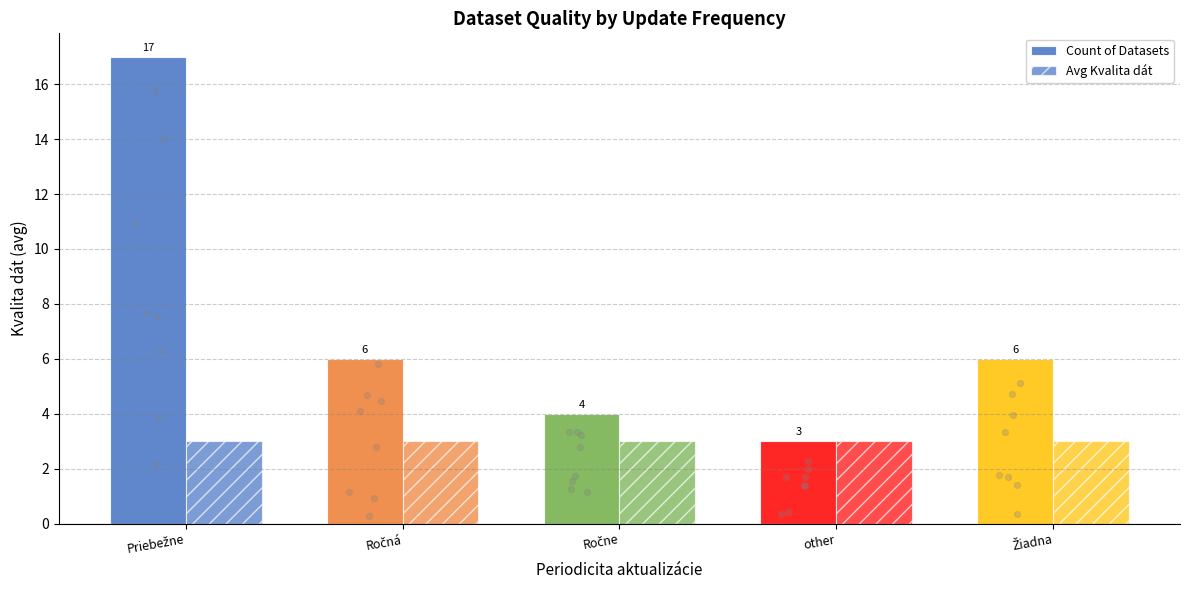

Which series contains the highest Y value?

Count of Datasets